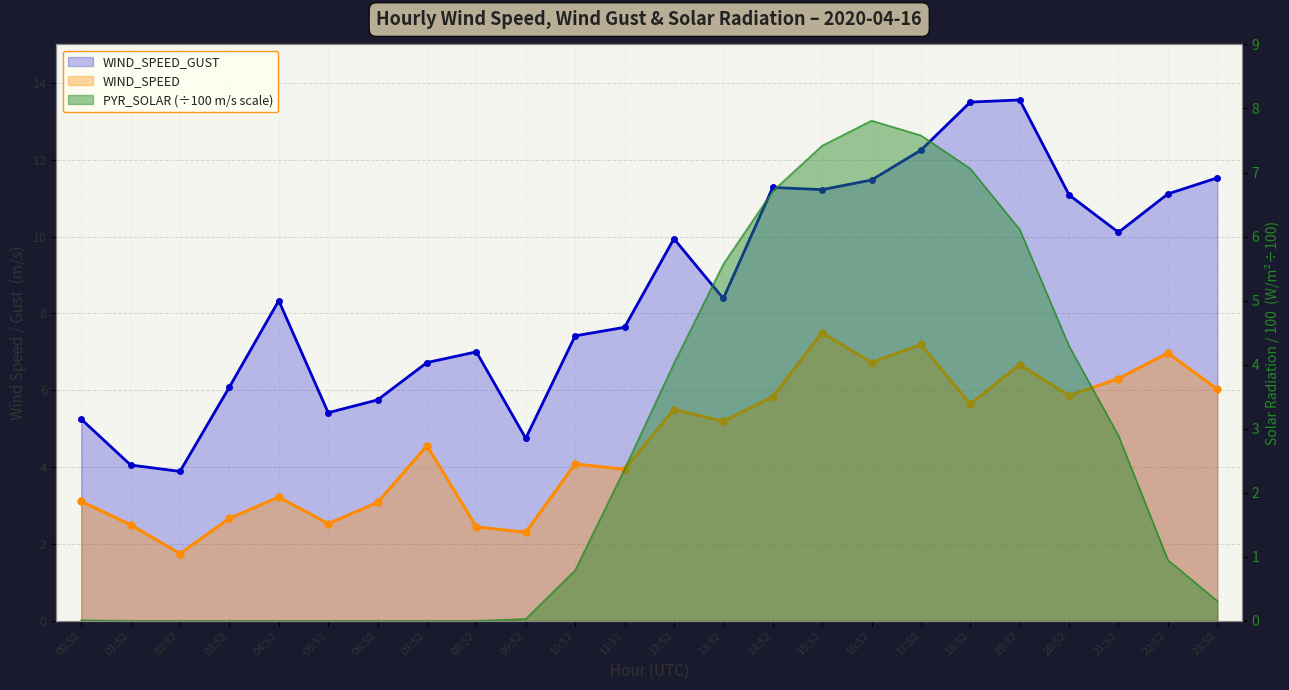

Which label corresponds to the smallest value in the chart?

01:52